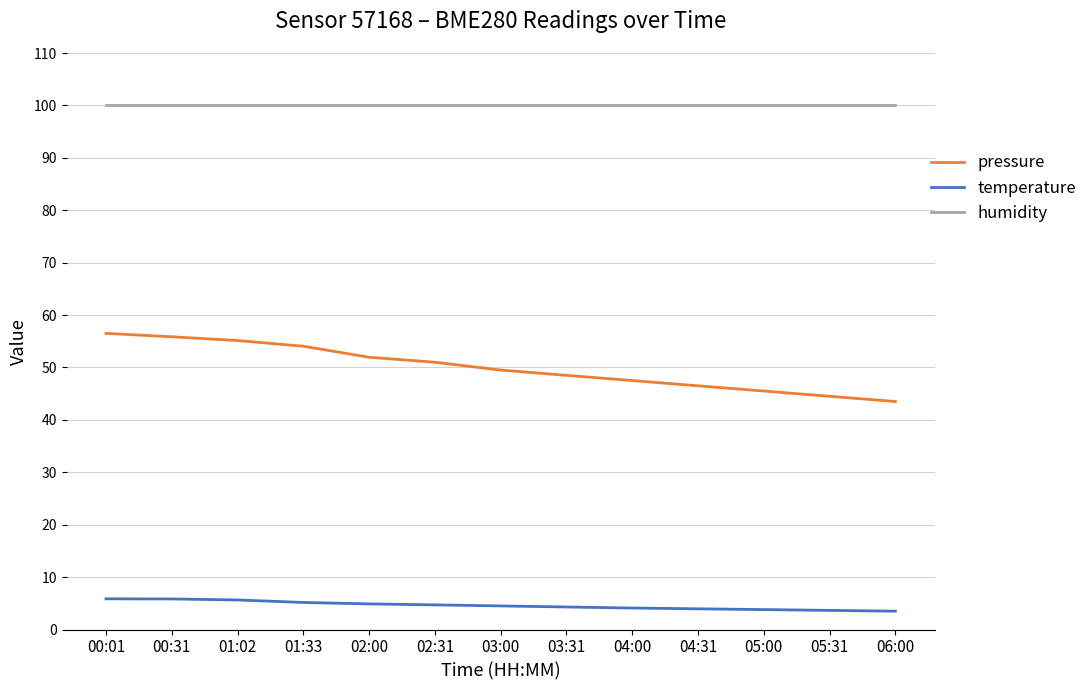

Which series changed the most between 01:33 and 06:00?

pressure